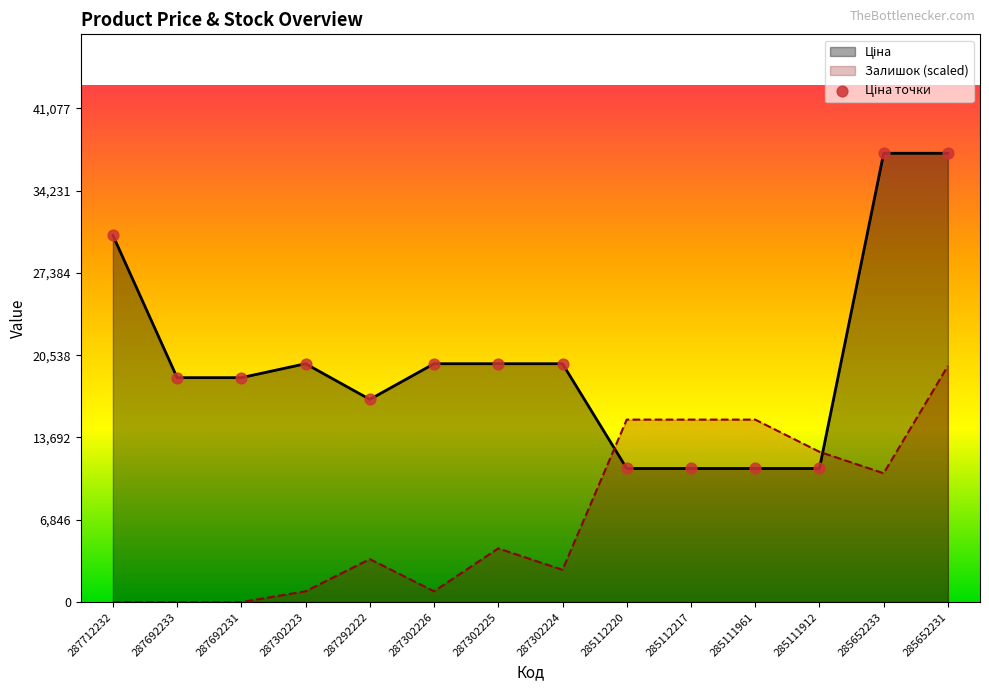

What is the change in value from 287302226 to 285111912?

-8717.5